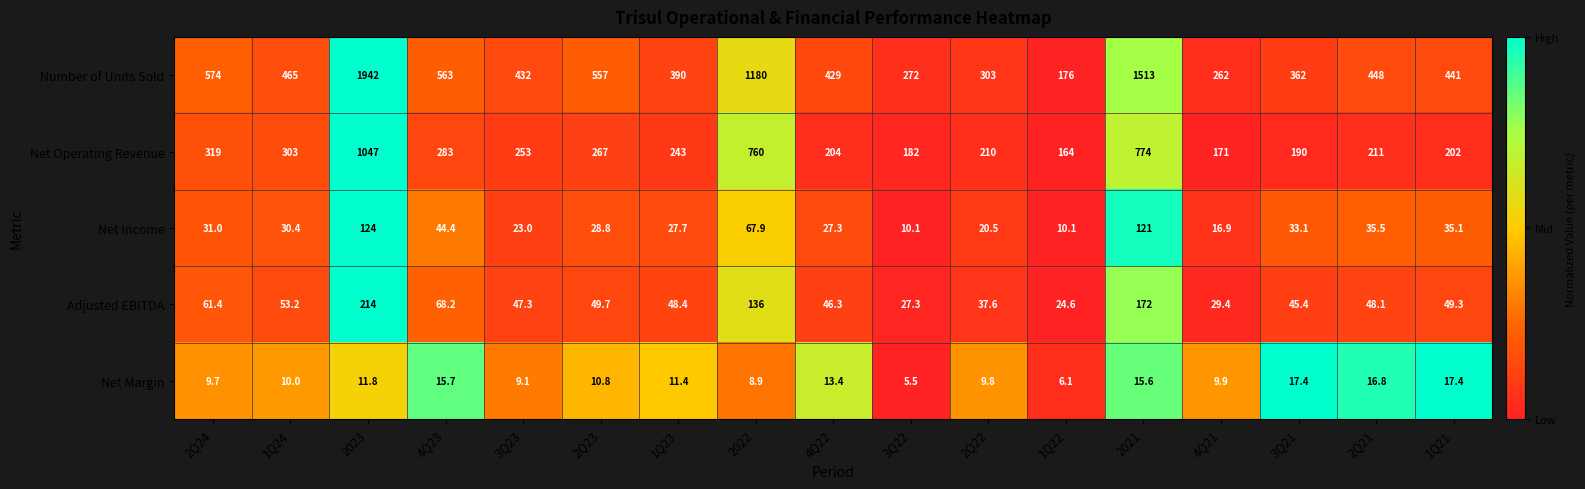

Which series changed the most between 2022 and 3Q21?

Number of Units Sold